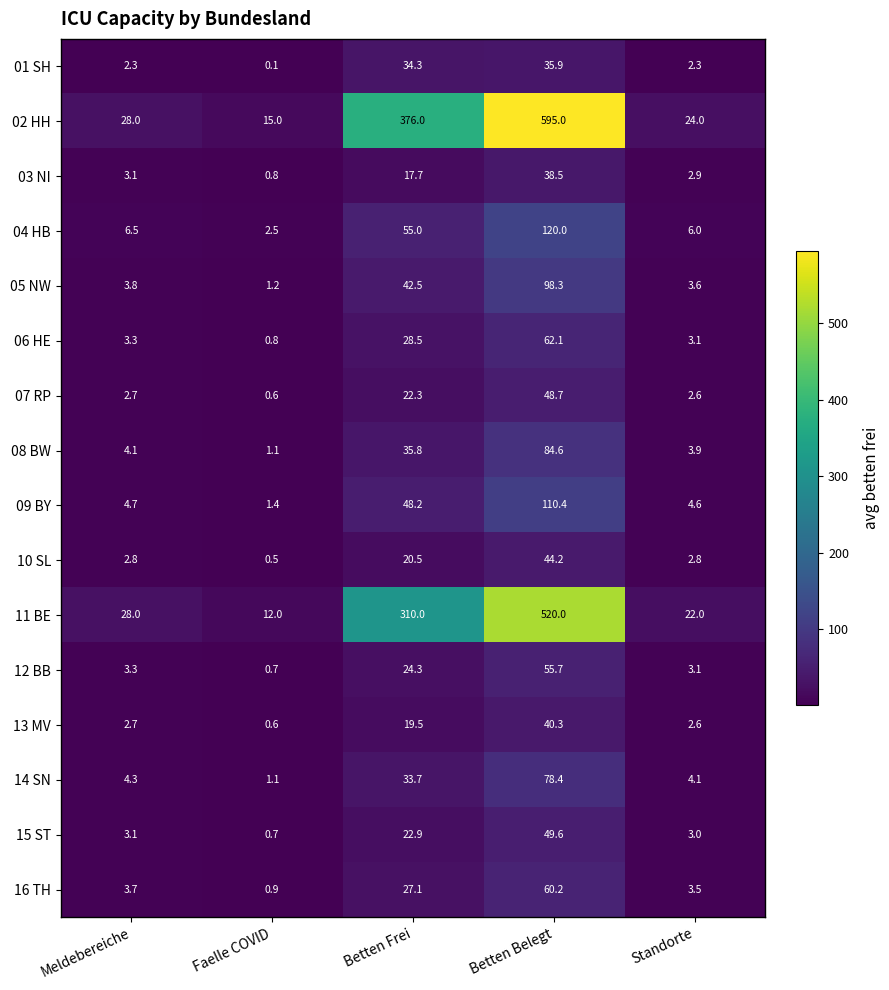

Is the value of 13 MV at Faelle COVID greater than the value of 12 BB at Betten Frei?

No